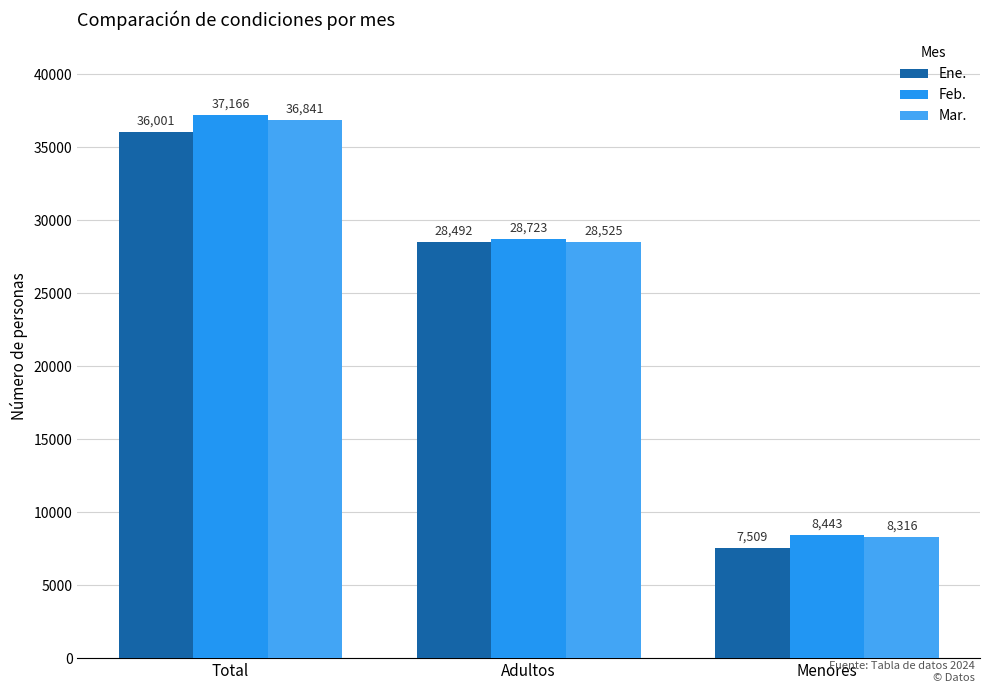

Is it true that Ene. equals 7509 at Menores?

True